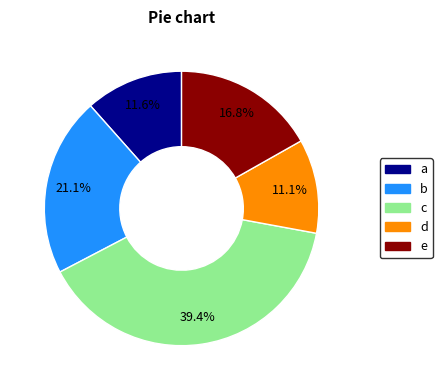

Count the number of slices in the pie.

5